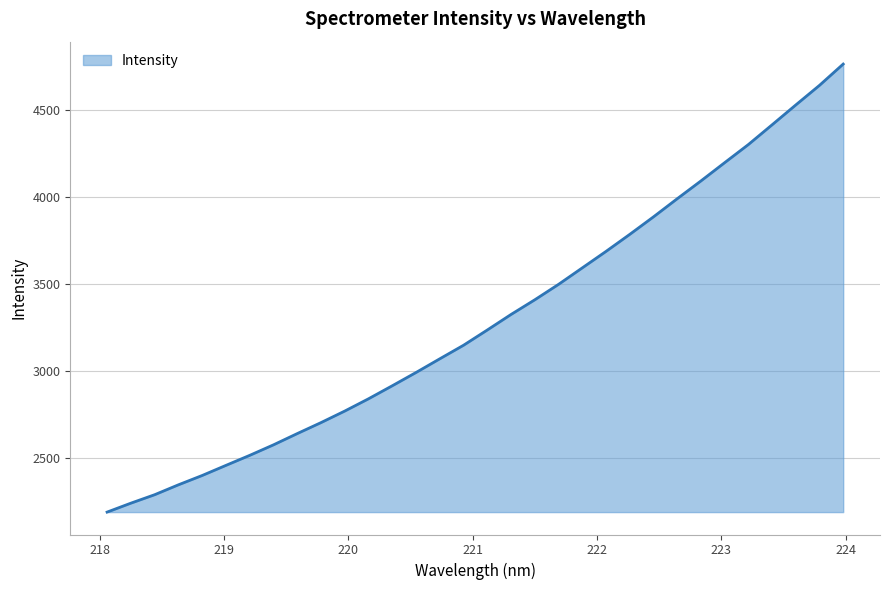

What is the minimum value shown in the chart?

2189.4